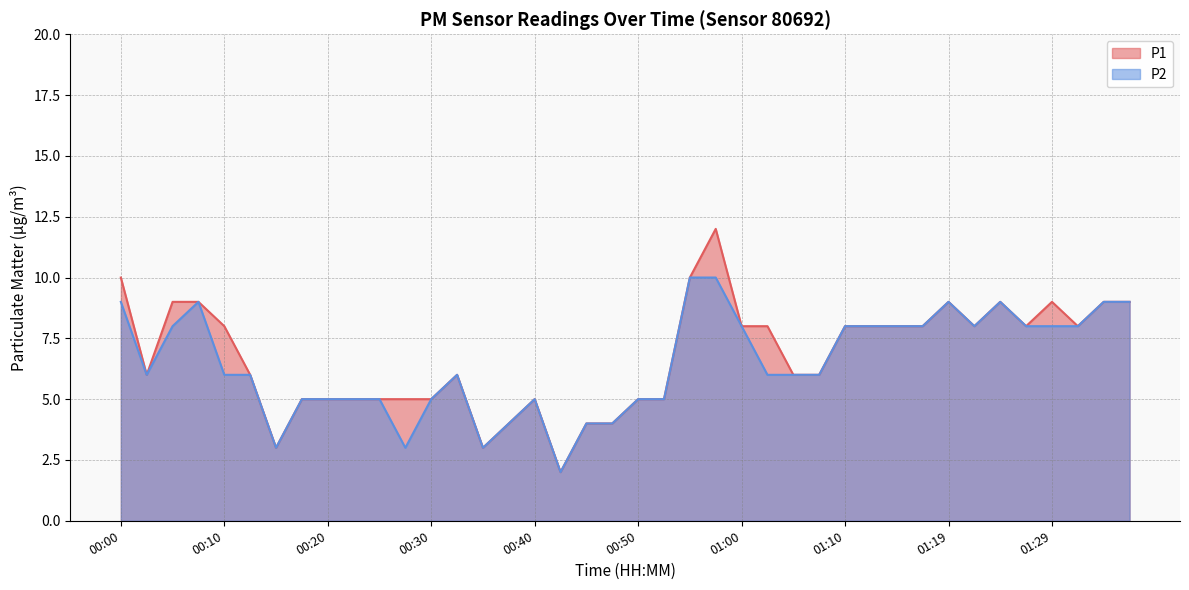

List the series in order of their overall mean, lowest first.

P2, P1